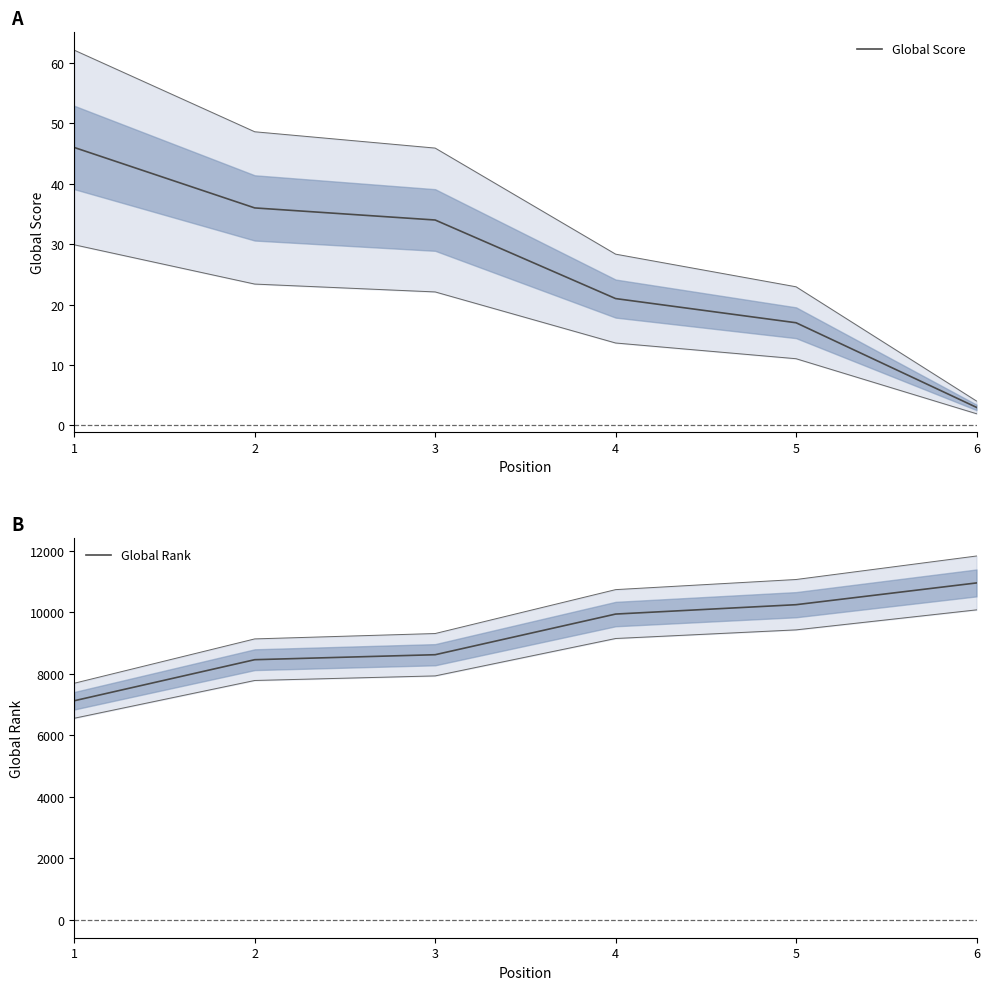

What is the average value of the Global Score series?

26